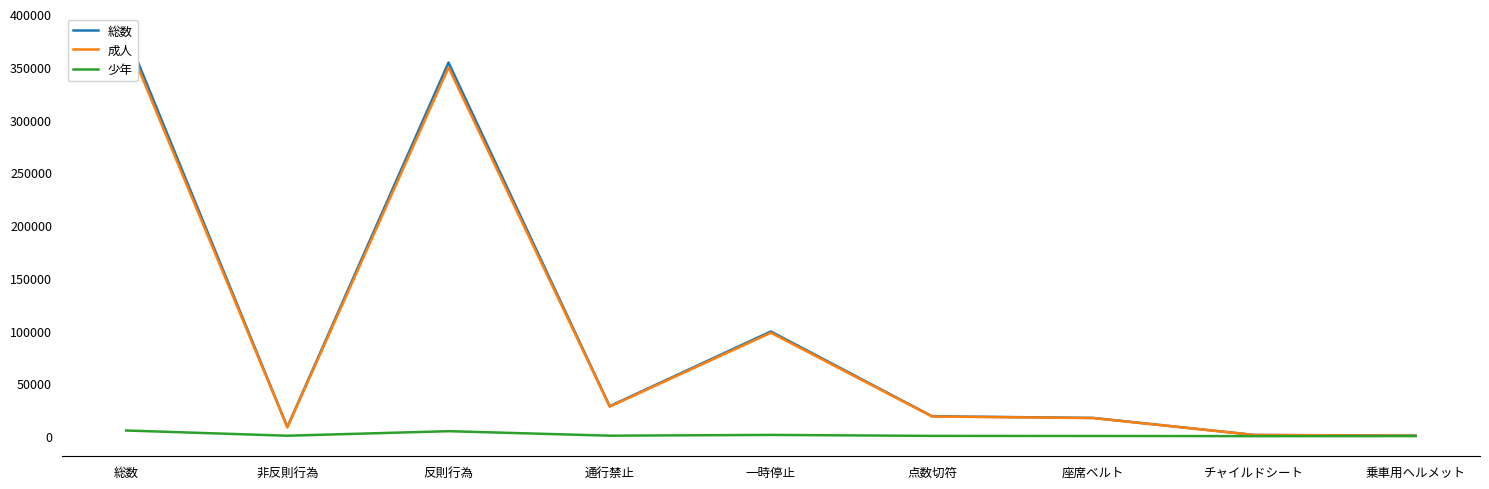

Reading left to right, list all the values displayed in this chart.

総数: 総数=381641	非反則行為=8674	反則行為=354105	通行禁止=28398	一時停止=99174	点数切符=18862	座席ベルト=17280	チャイルドシート=1127	乗車用ヘルメット=455
成人: 総数=376299	非反則行為=8277	反則行為=349396	通行禁止=27960	一時停止=98001	点数切符=18626	座席ベルト=17110	チャイルドシート=1124	乗車用ヘルメット=392
少年: 総数=5342	非反則行為=397	反則行為=4709	通行禁止=438	一時停止=1173	点数切符=236	座席ベルト=170	チャイルドシート=3	乗車用ヘルメット=63